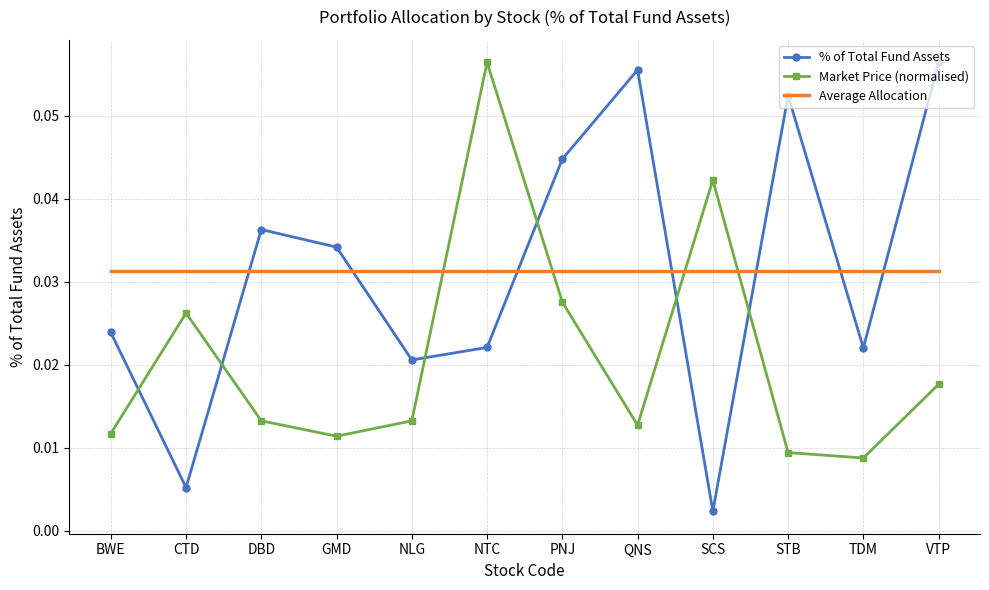

What position from the left is CTD?

2